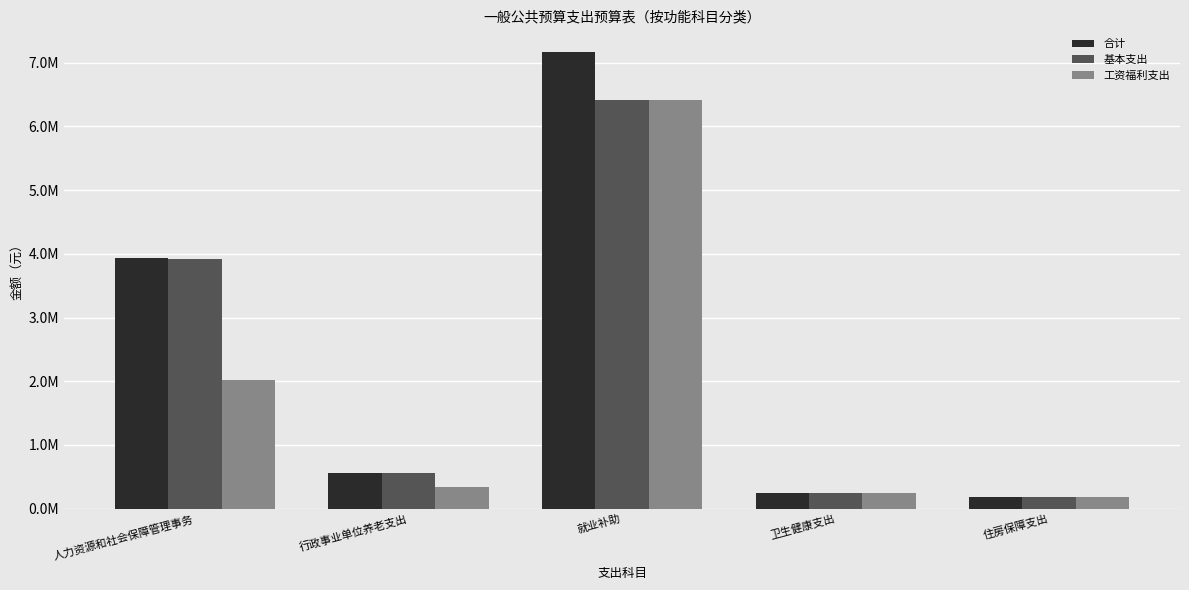

The 合计 series shows 3075385.0 at 就业补助. True or false?

False